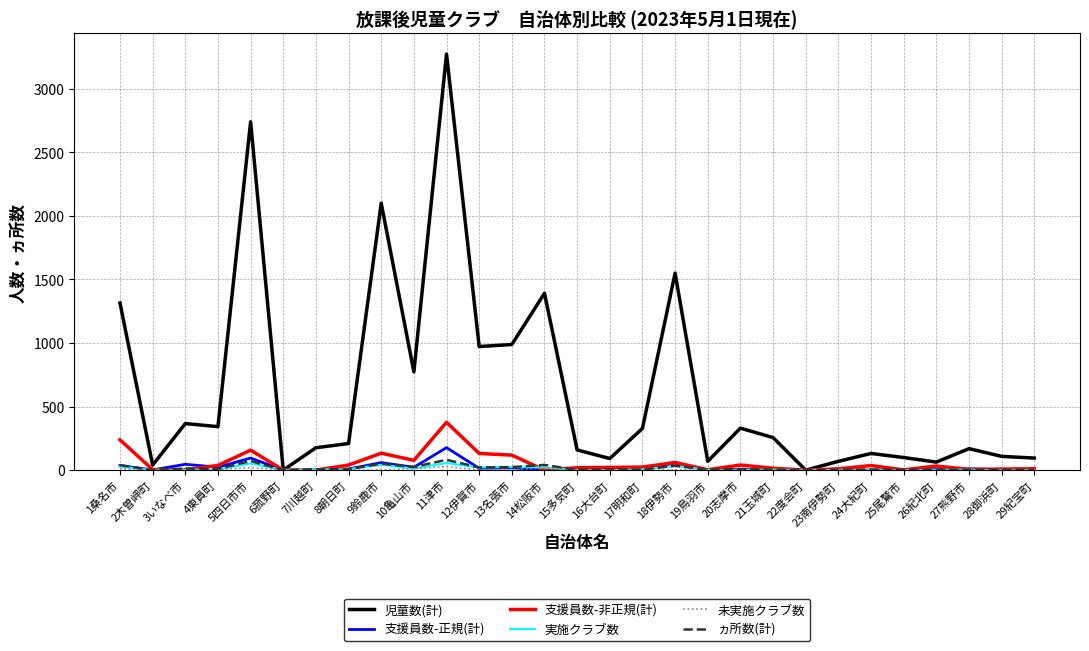

Which series has the largest range (max minus min)?

児童数(計)